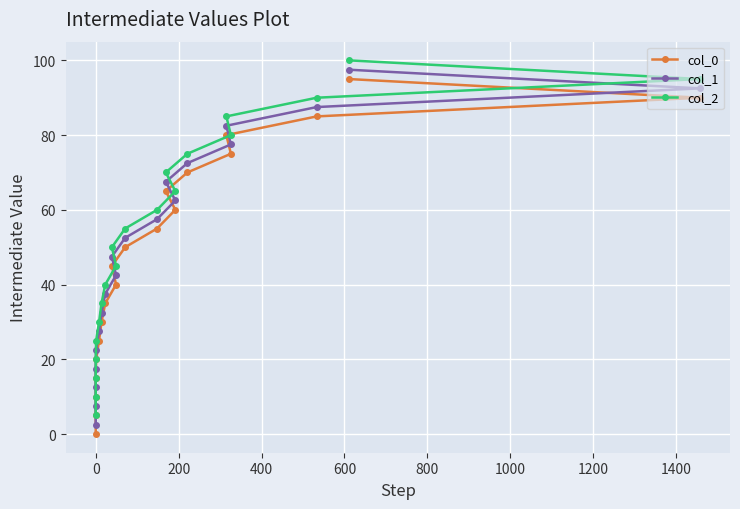

List the series in order of their peak value, highest first.

col_2, col_1, col_0